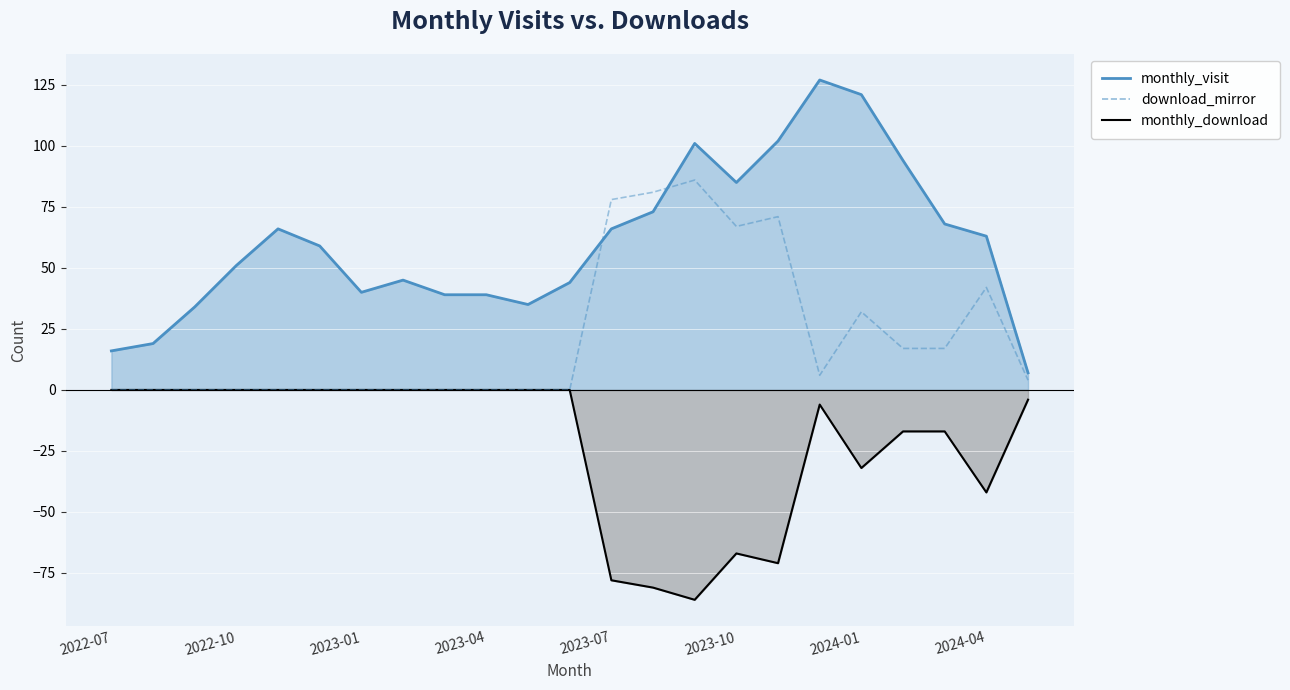

True or false: the data shows 4 at 22.

True